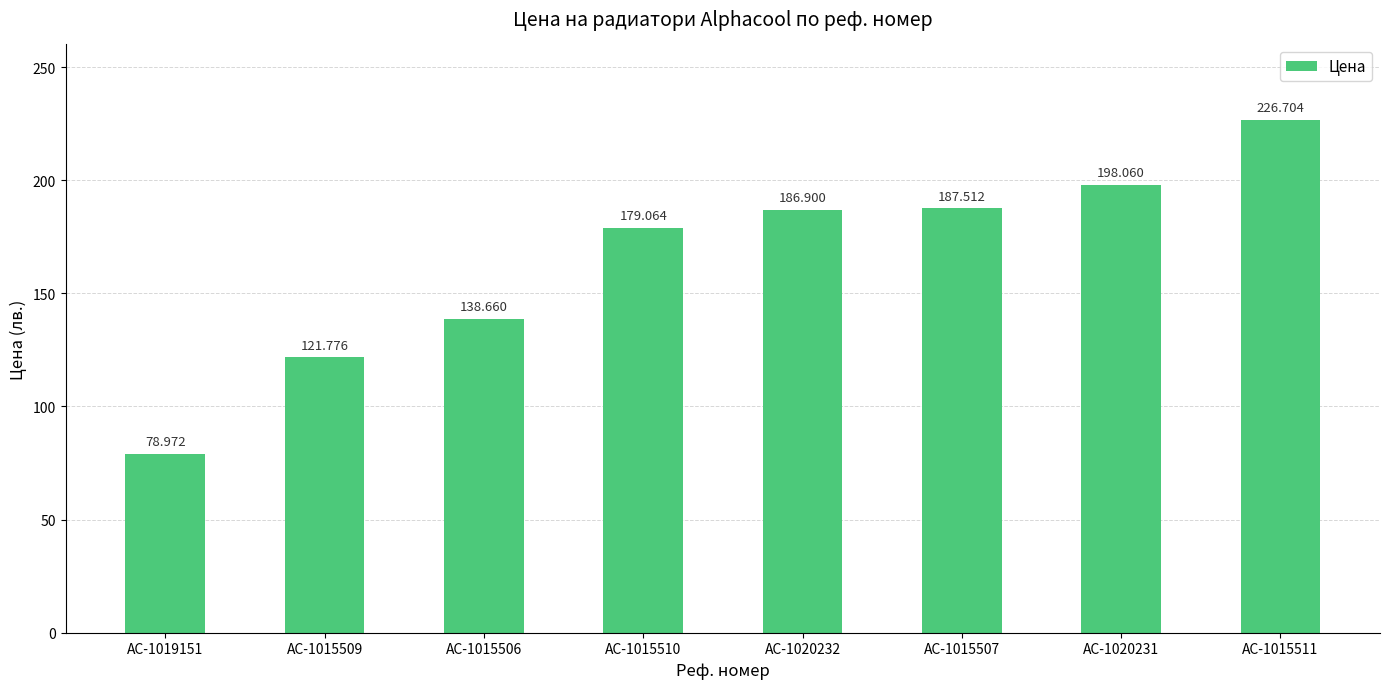

What is the difference between the maximum and minimum values?

147.7